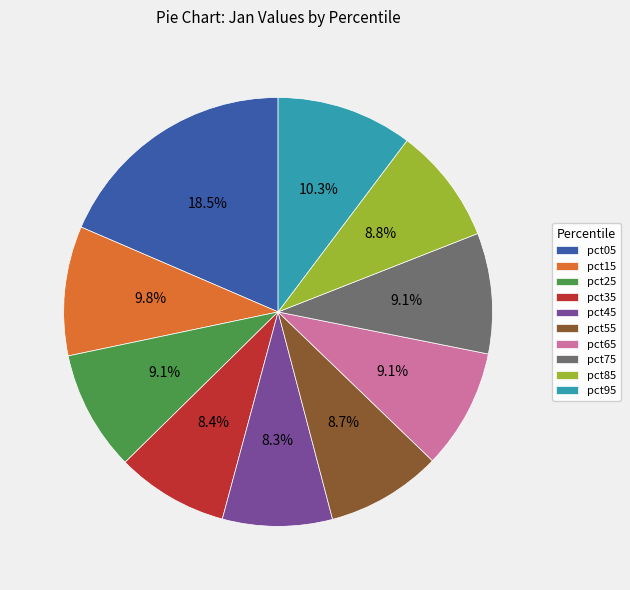

Count the number of slices in the pie.

10